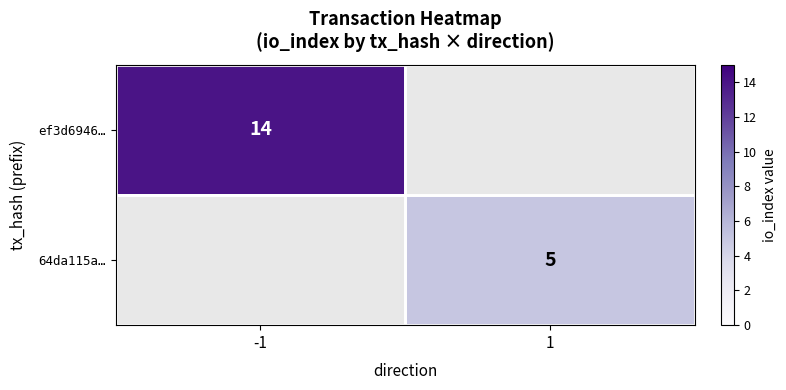

How many data points does each series have?

2